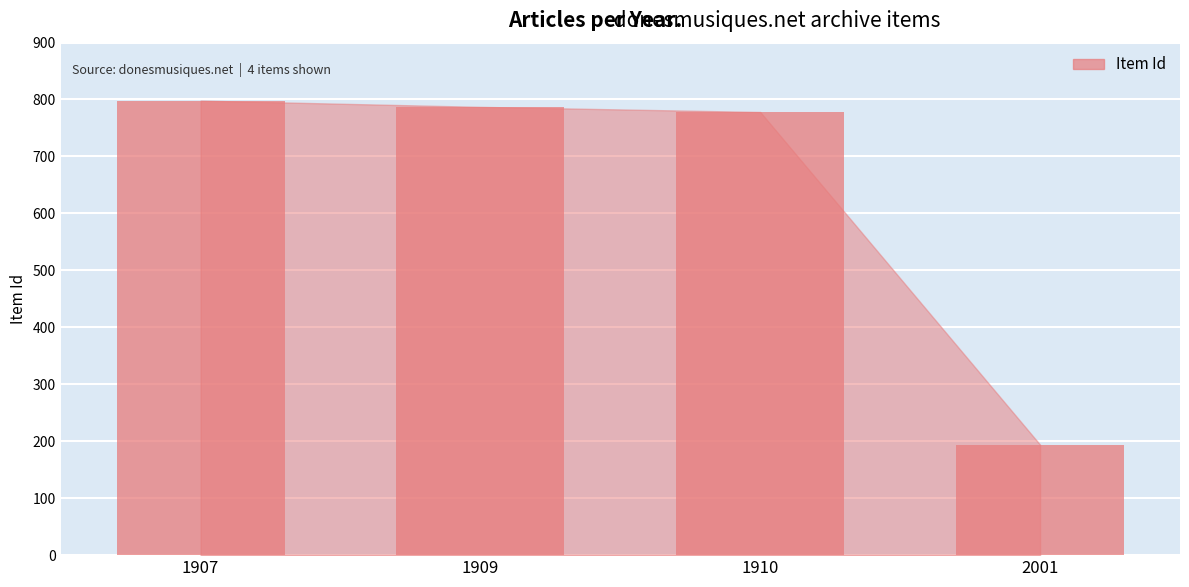

How many data points does each series have?

4